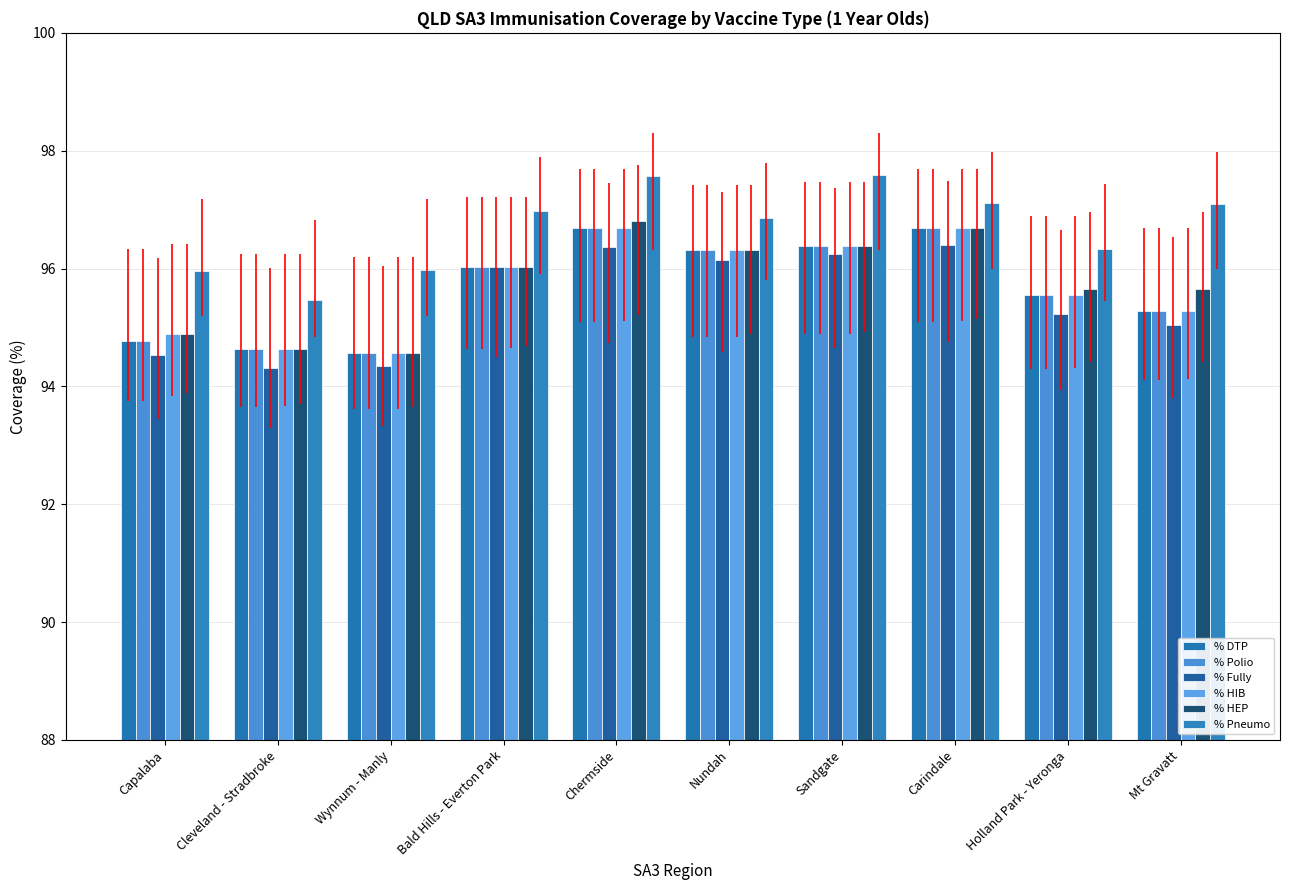

Where is % Pneumo nearest to the value 96?

Wynnum - Manly